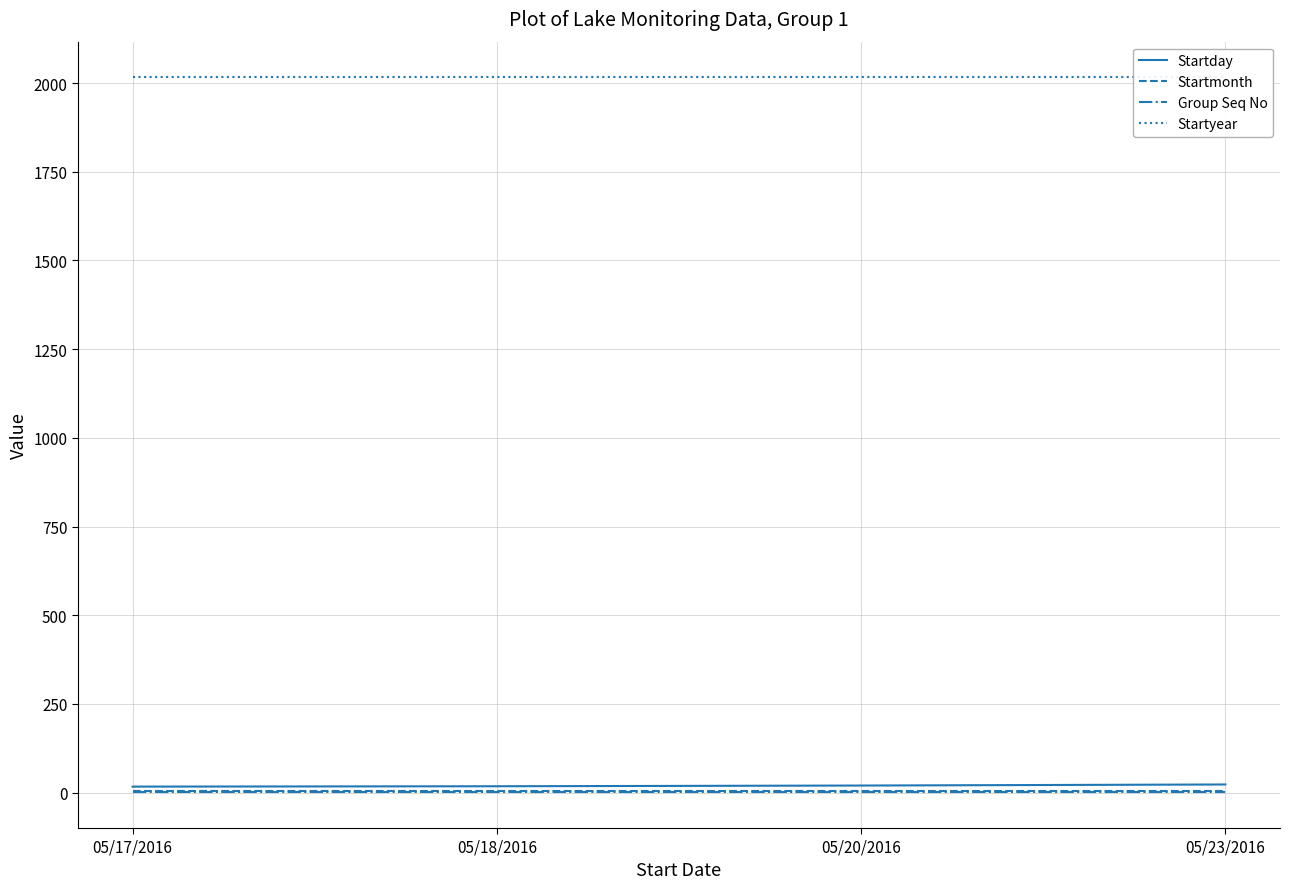

Which category has the lowest value in the Startyear series?

05/17/2016